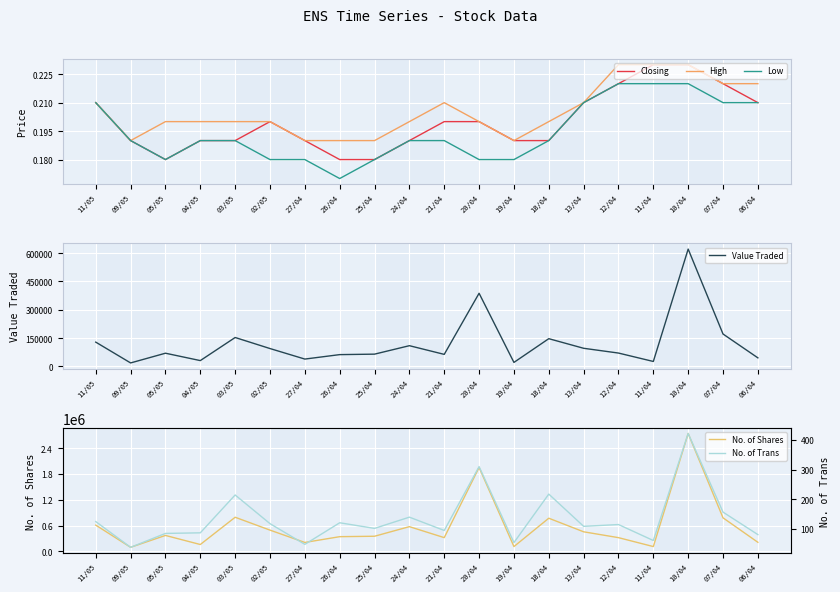

True or false: Closing has more than 1 interior local peaks.

False